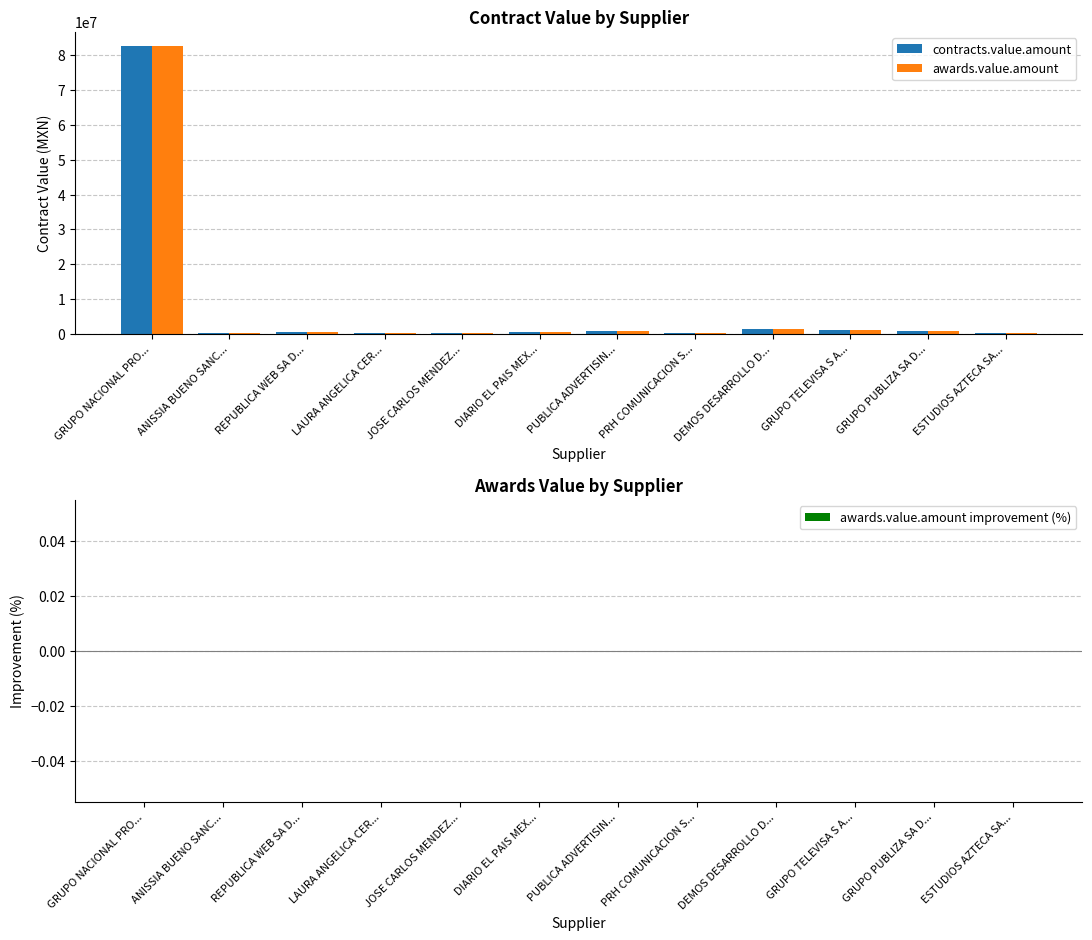

How many groups of bars are there?

12